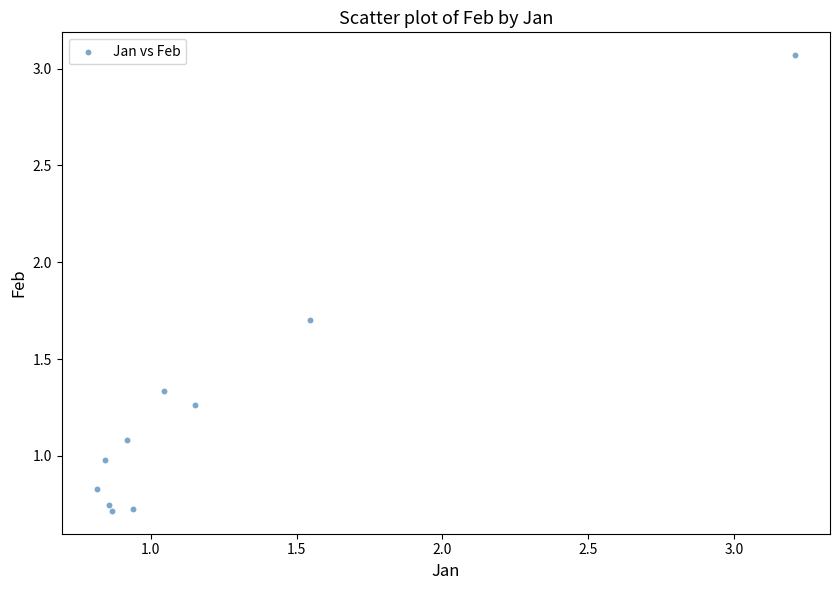

What is the average Y value?

1.2